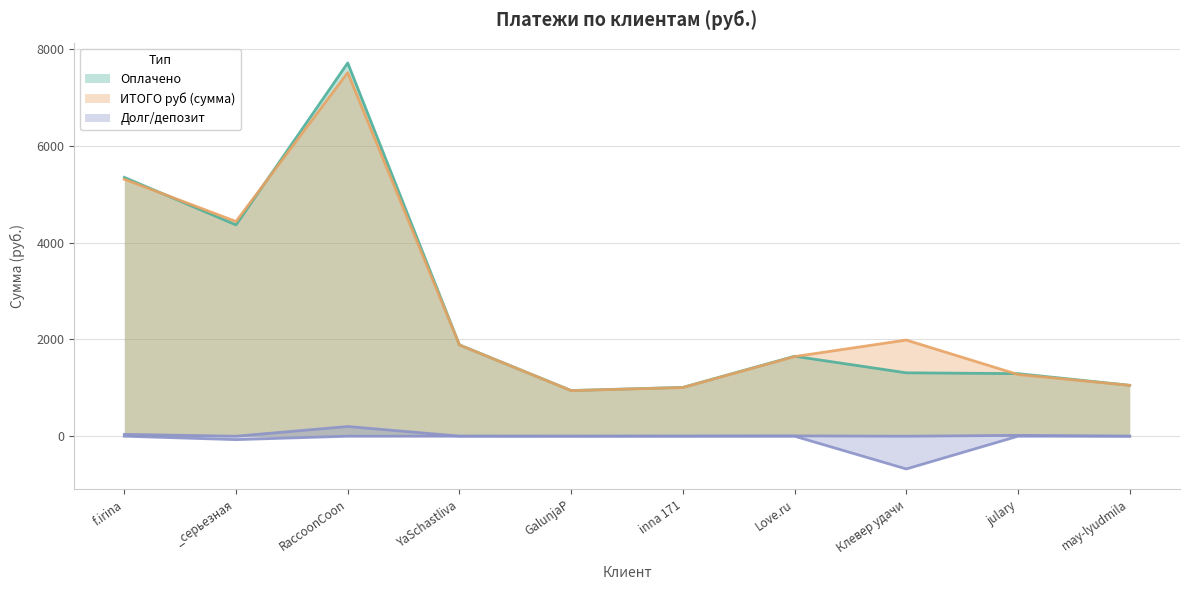

The ИТОГО руб (сумма) series shows 7720.2 at _серьезная. True or false?

False